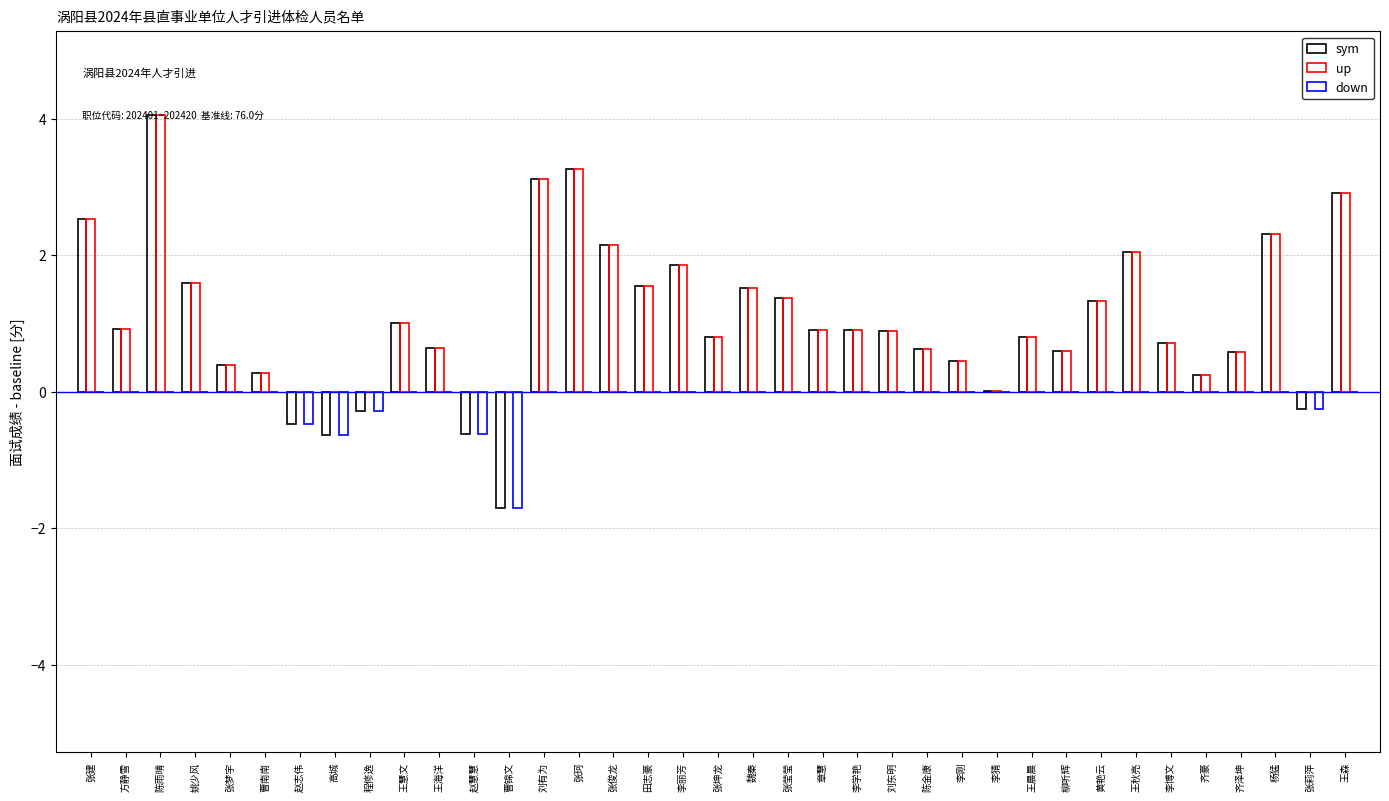

Does the chart contain stacked bars?

No